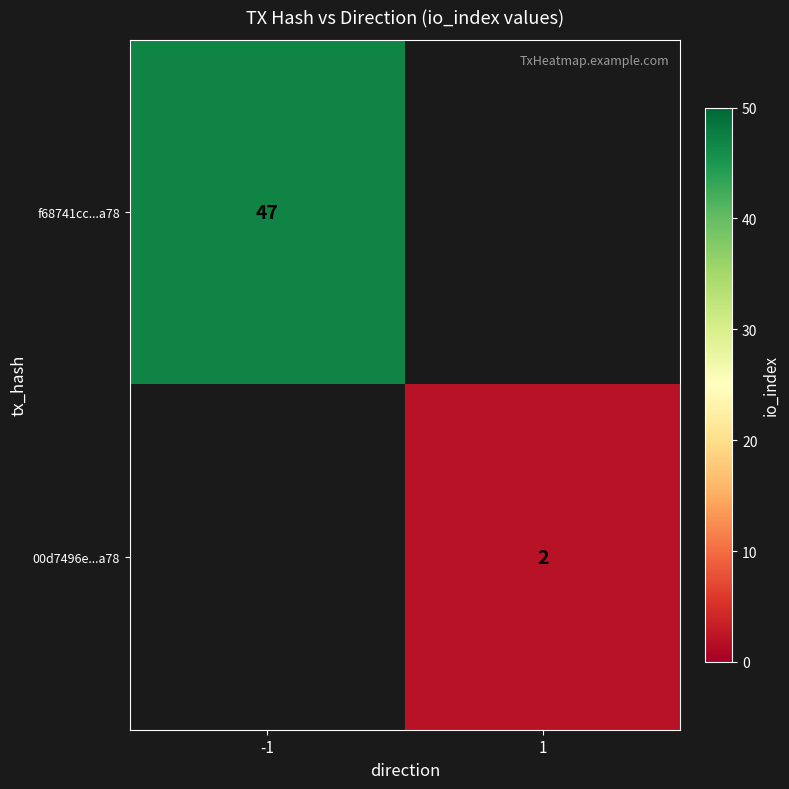

Is it true that 00d7496e...a78 equals 2 at 1?

True